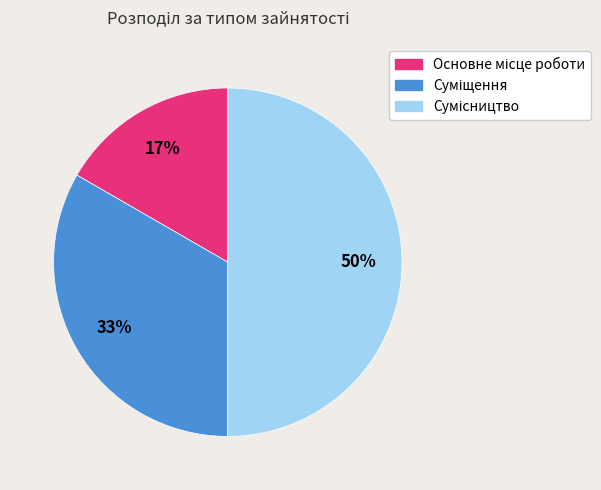

To the nearest percent, what is the difference between the largest and smallest slice percentages?

33%